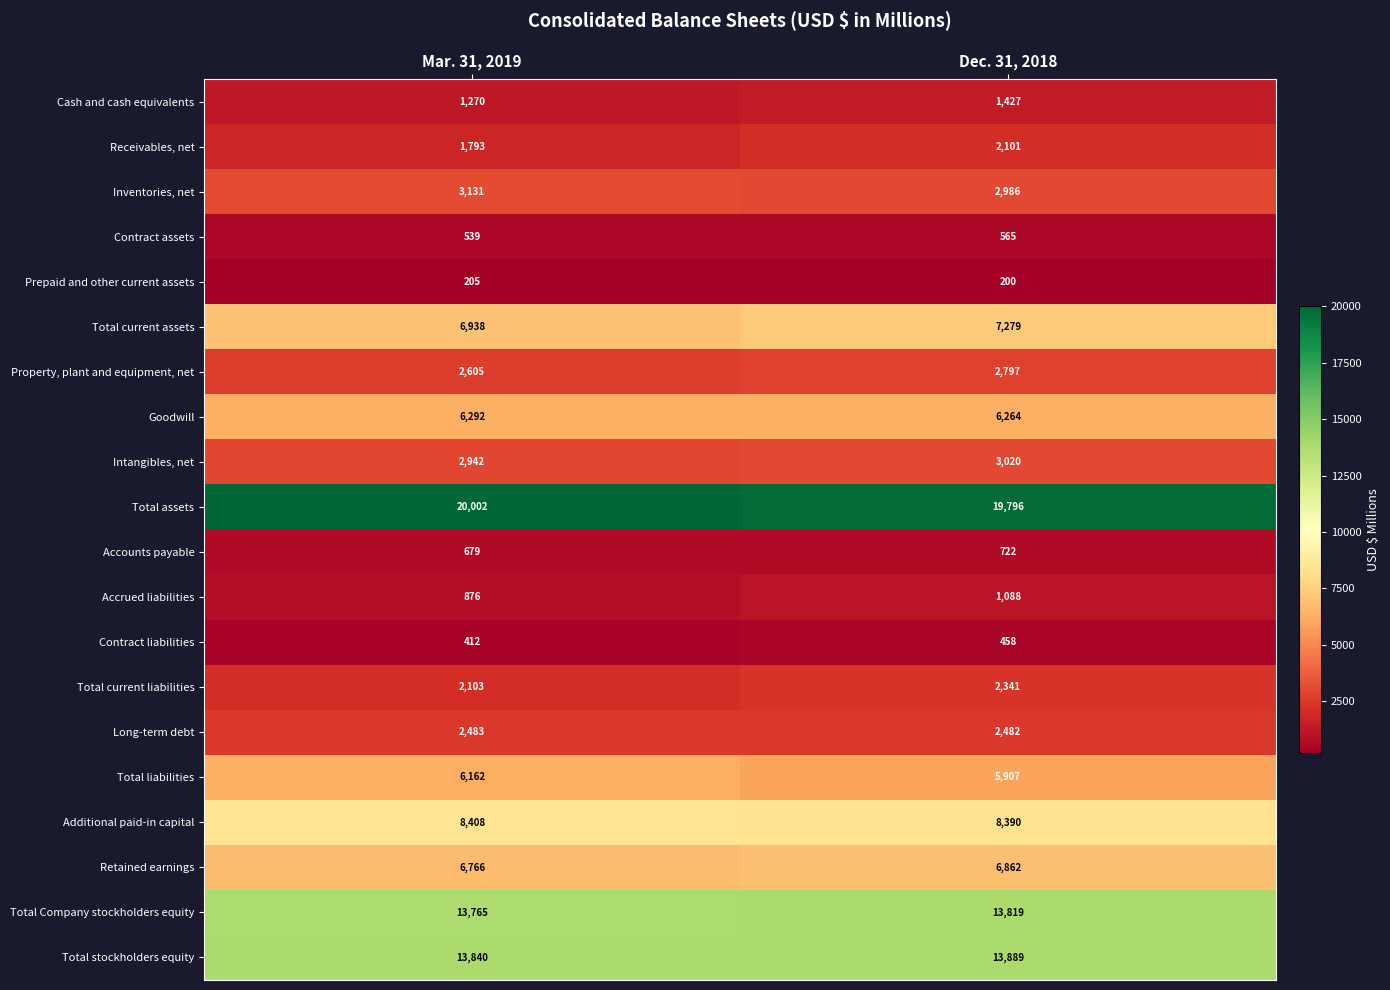

List the series in order of their peak value, highest first.

Total assets, Total stockholders equity, Total Company stockholders equity, Additional paid-in capital, Total current assets, Retained earnings, Goodwill, Total liabilities, Inventories, net, Intangibles, net, Property, plant and equipment, net, Long-term debt, Total current liabilities, Receivables, net, Cash and cash equivalents, Accrued liabilities, Accounts payable, Contract assets, Contract liabilities, Prepaid and other current assets